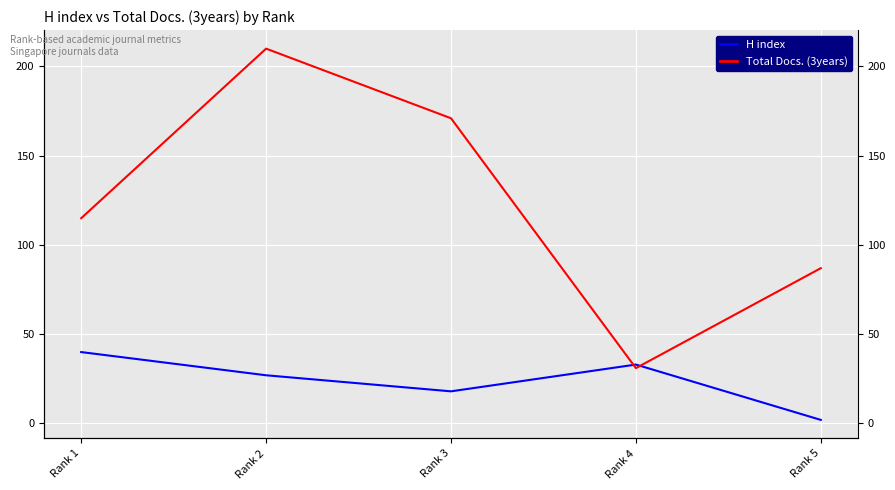

At which label is H index closest to 21?

Rank 3